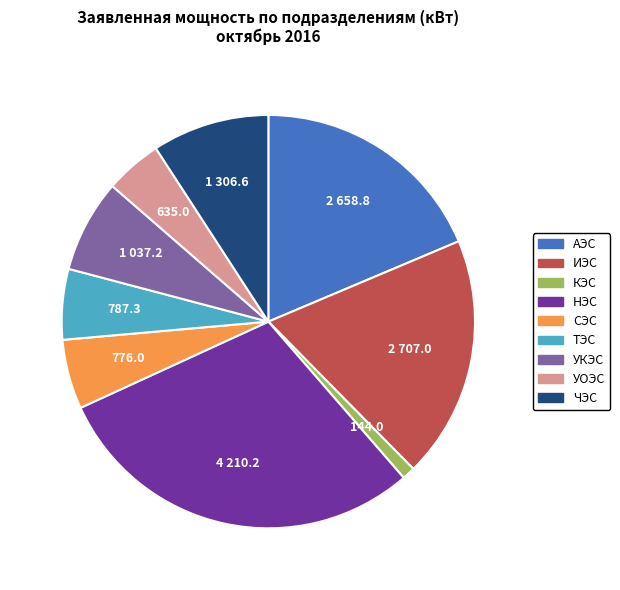

How many segments does this pie chart have?

9